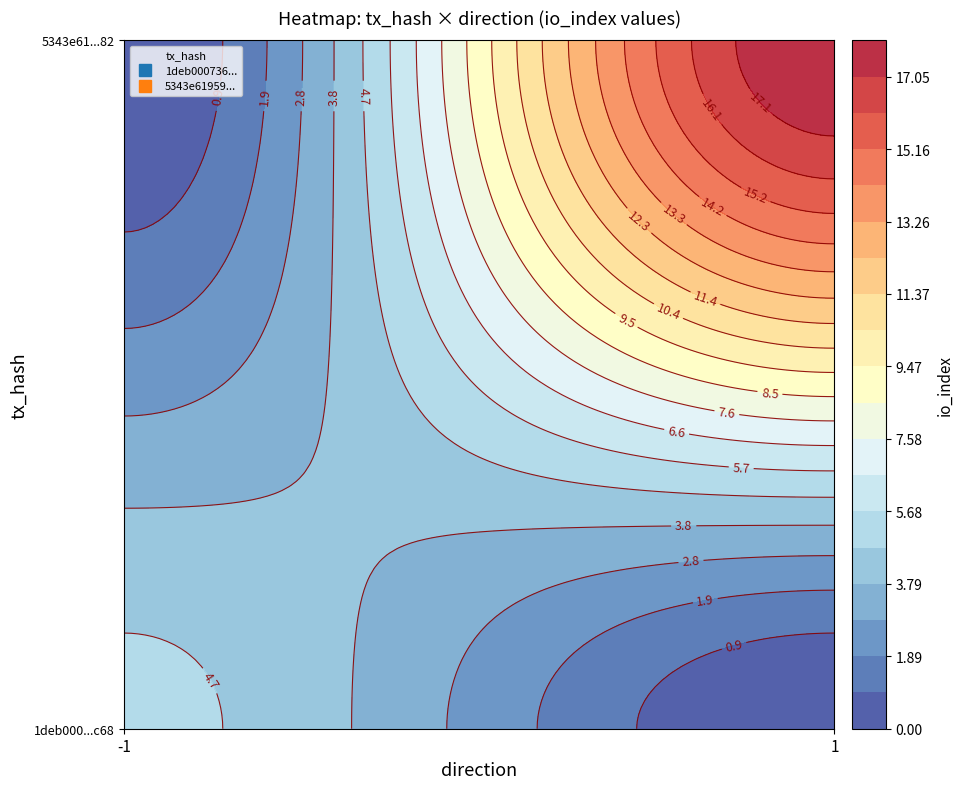

At io_index, list the series in order from smallest to largest.

1deb00073670dda7f47046484158586b4f75c68, 5343e619592a0c54e885b626e519b9440996682